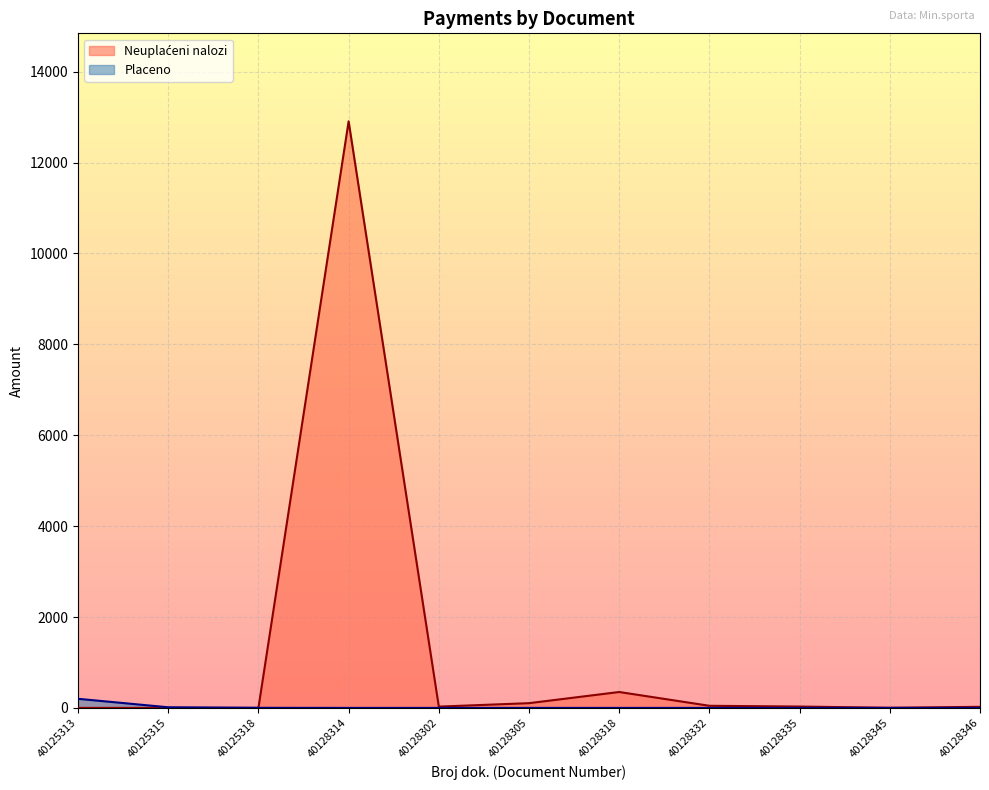

The value of Placeno at 40128345 is 0.0. True or false?

True